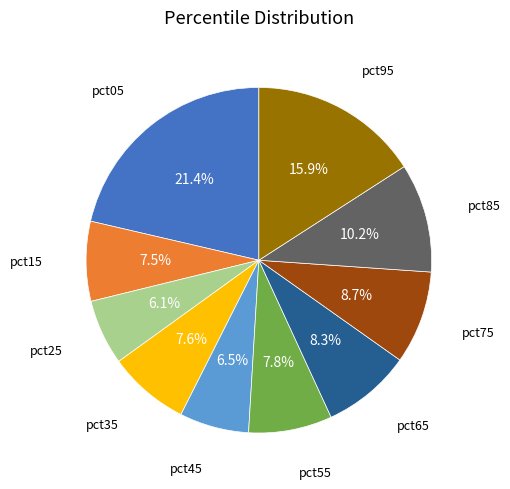

To the nearest percent, what is the difference between the largest and smallest slice percentages?

15%